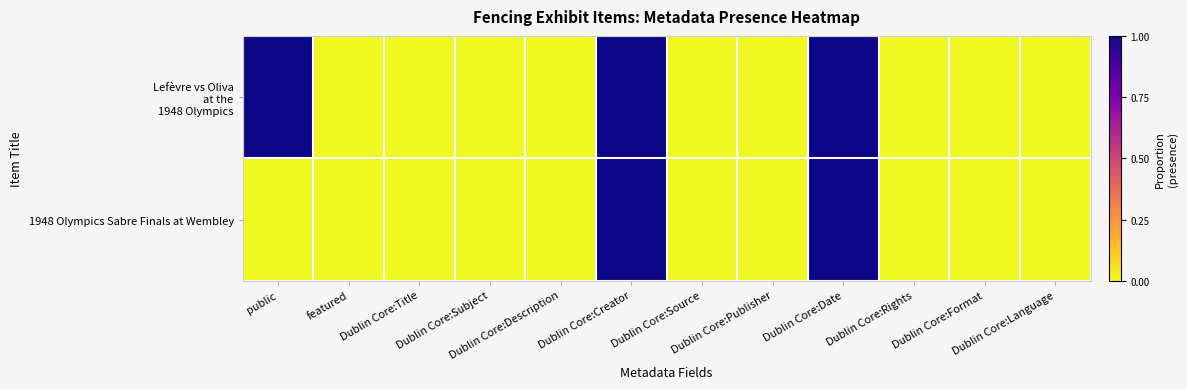

Which has a higher value, Dublin Core:Title or featured?

Dublin Core:Title